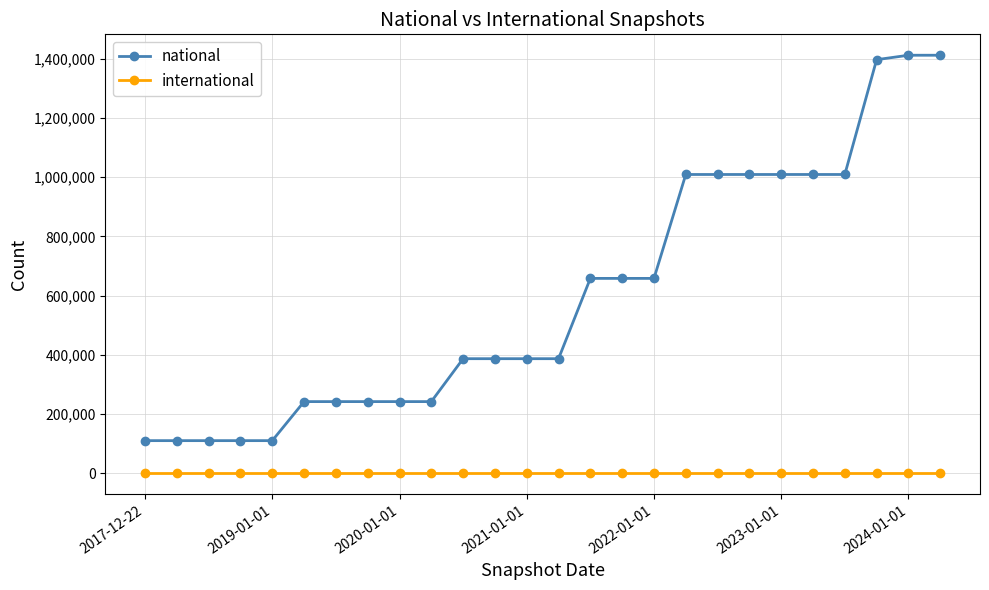

What is the maximum value shown in the chart?

1411914